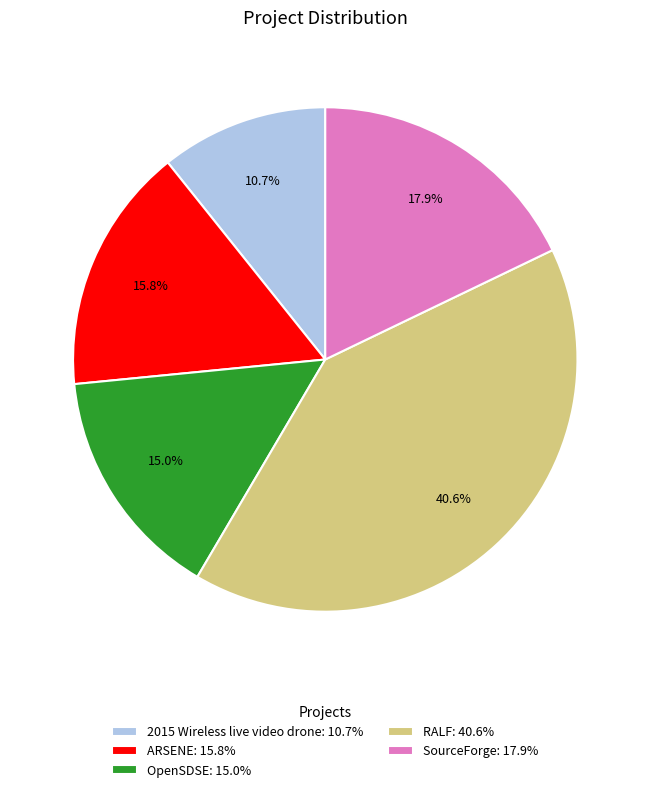

Is there a majority slice in this chart?

No